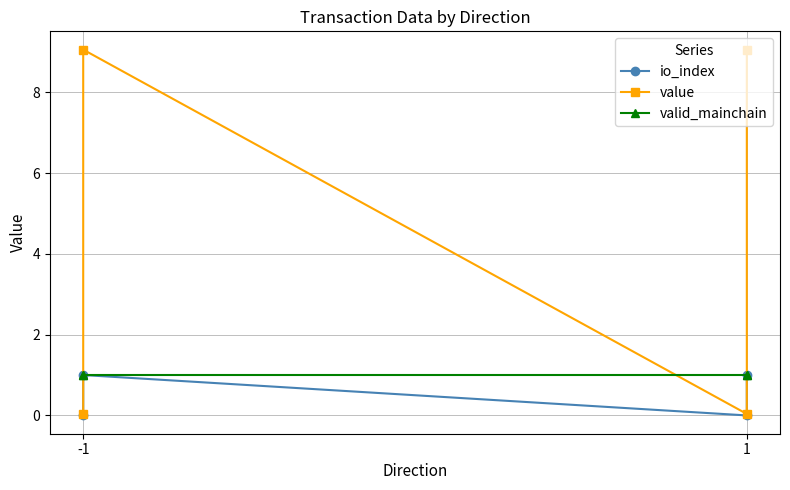

At which category is the sum across all series the highest?

-1